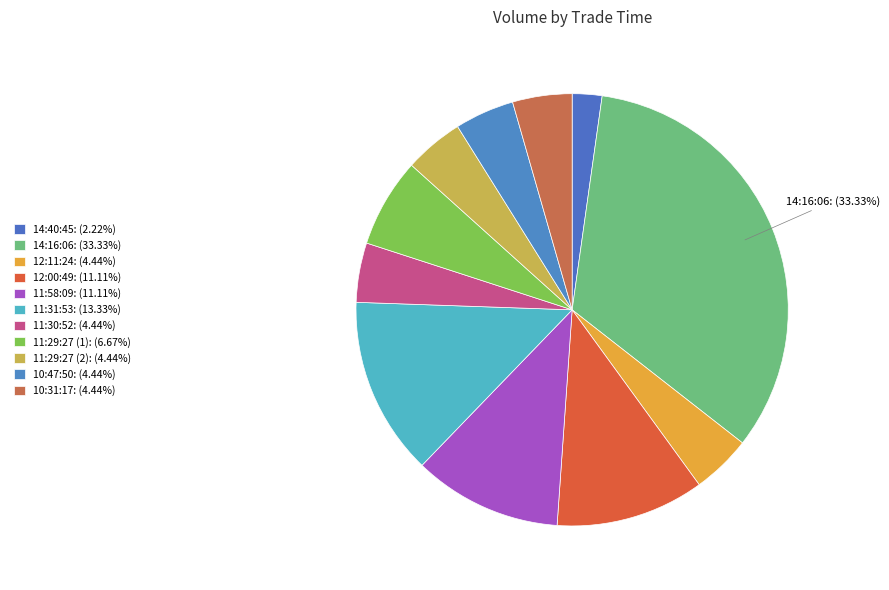

To the nearest percent, what portion does 14:40:45 represent?

2%